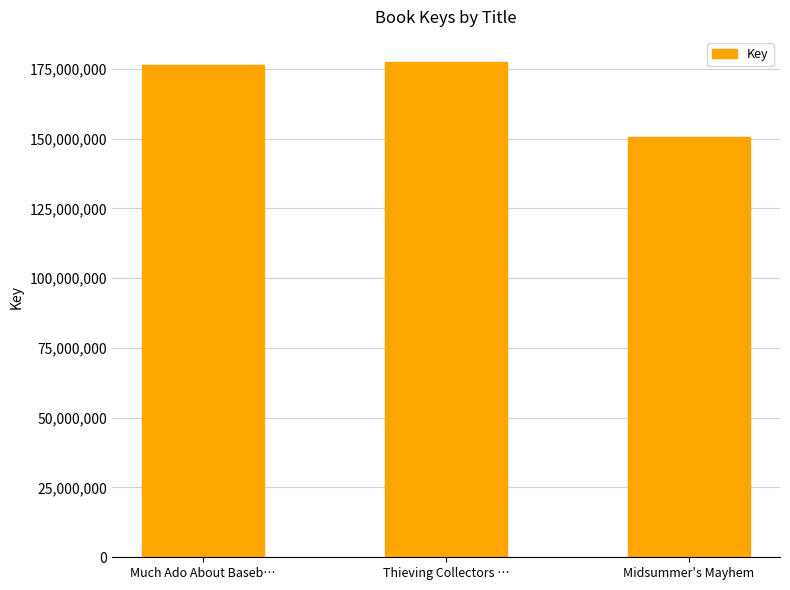

What is the label of the 3rd bar from the left?

Midsummer's Mayhem